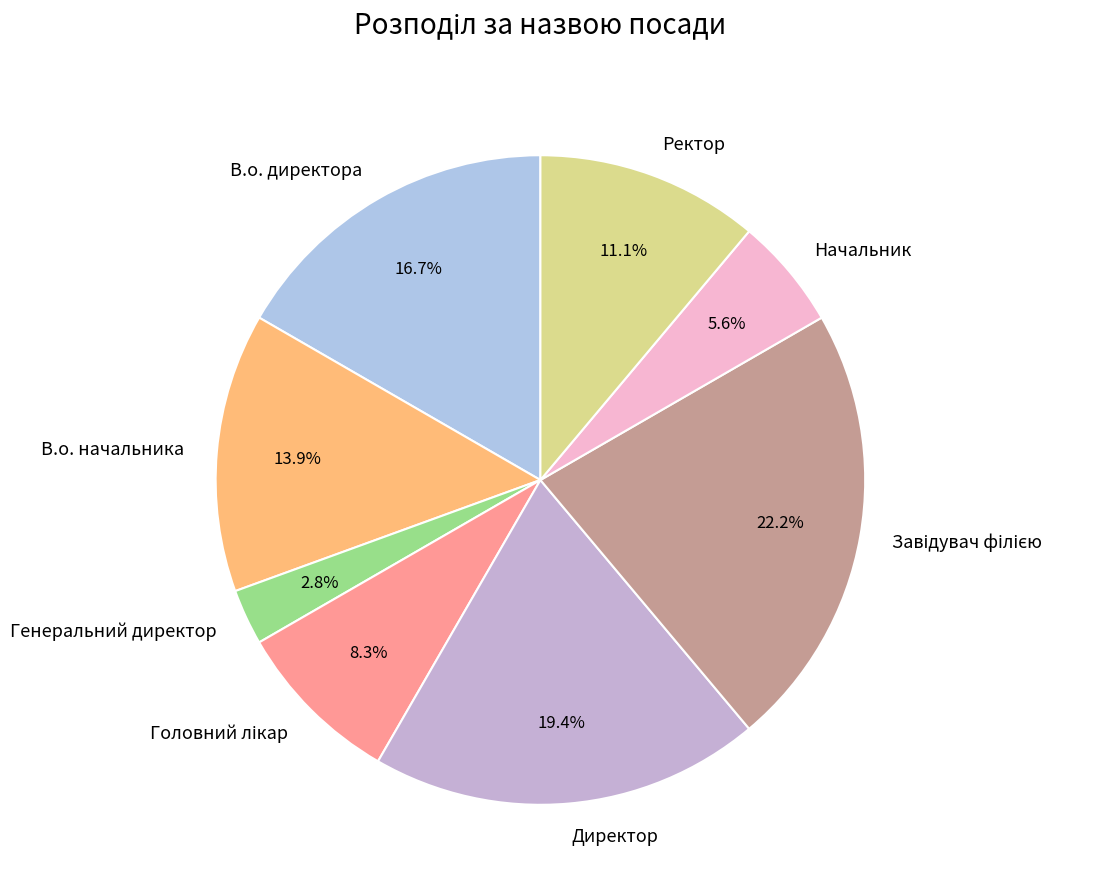

What percentage is NOT represented by В.о. начальника?

86.1%